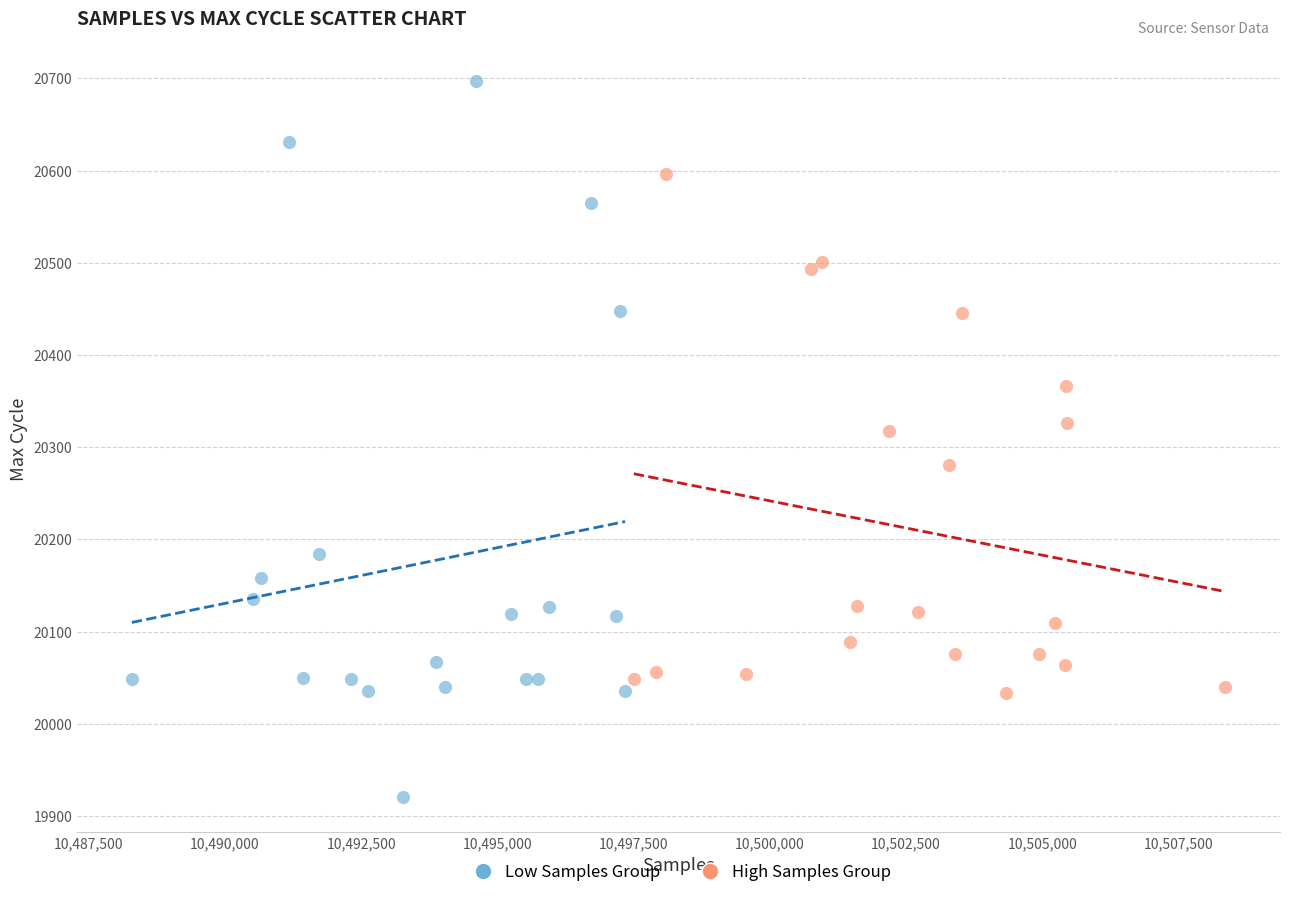

Which series reaches the maximum Y coordinate?

Low Samples Group